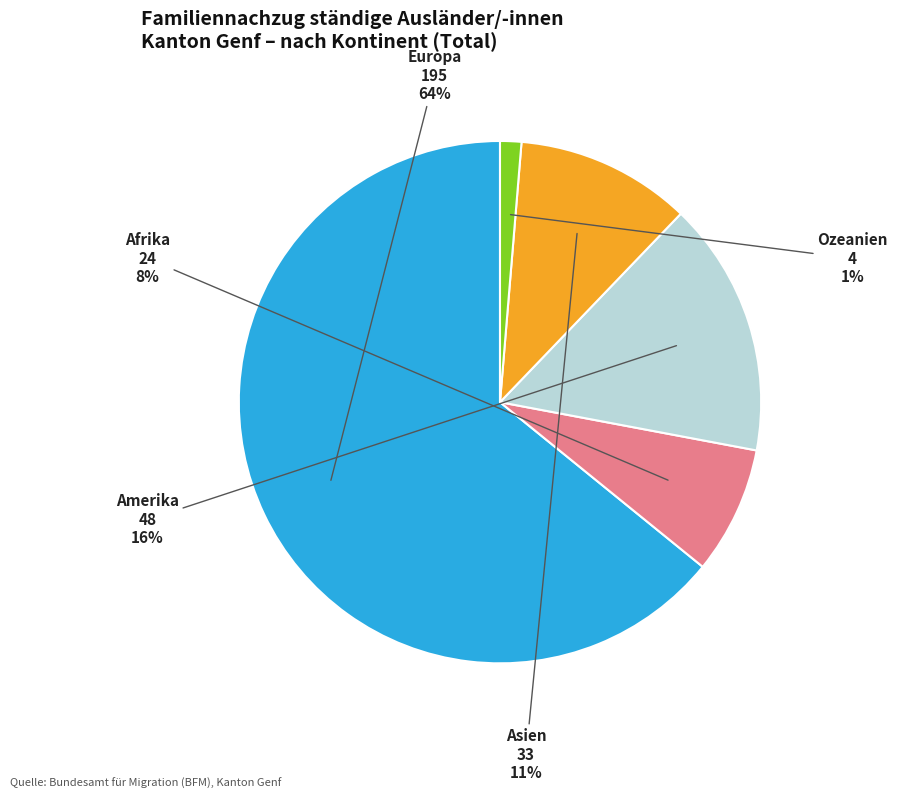

Is there any slice that represents more than half of the pie?

Yes